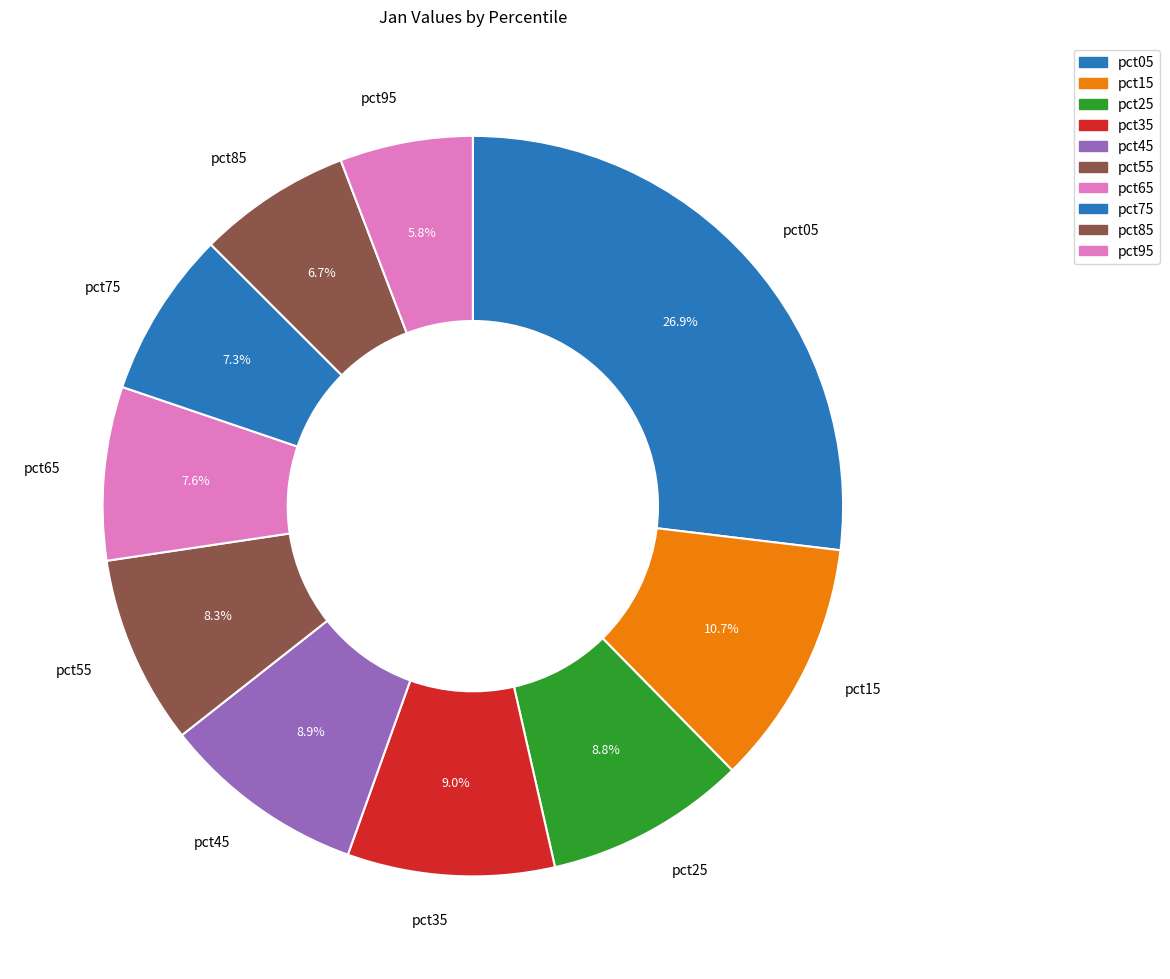

To the nearest percent, what is the difference between the largest and smallest slice percentages?

21%